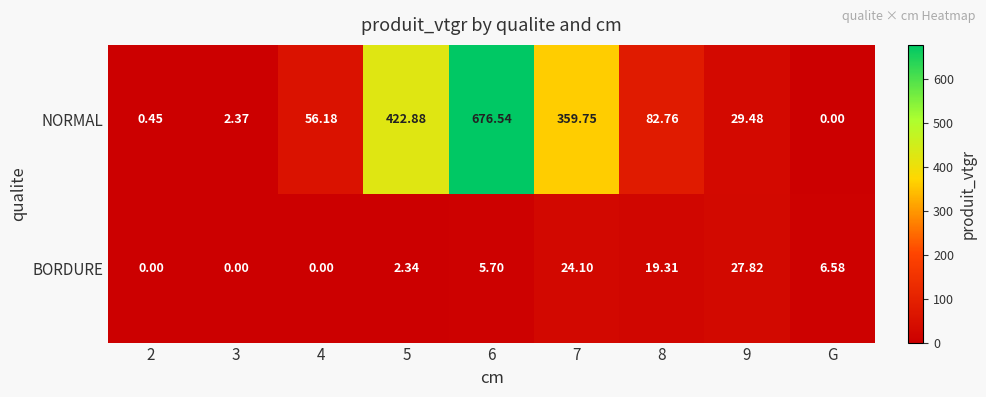

What is the maximum value shown in the chart?

676.5